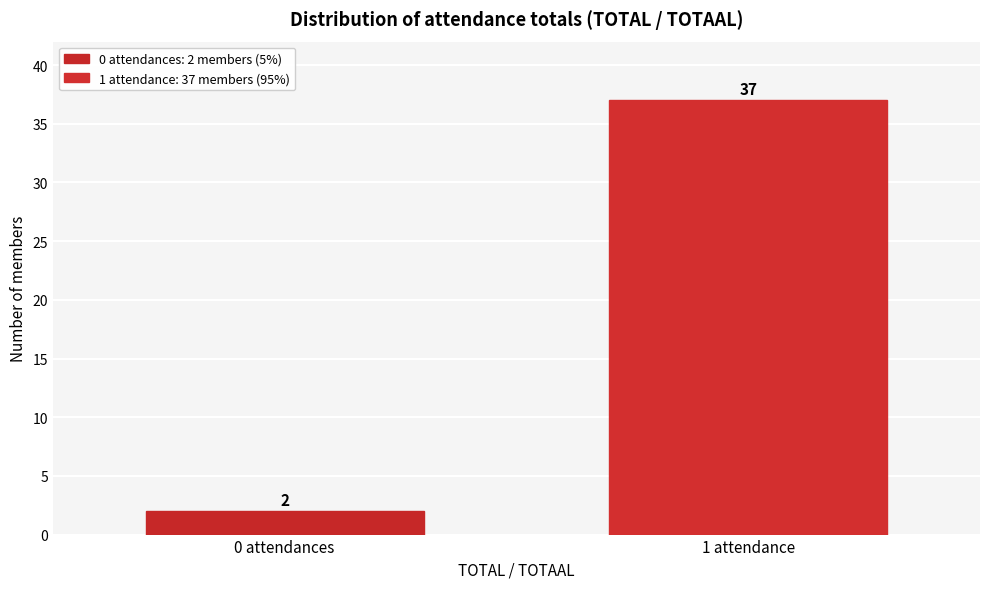

Reading right to left, what are all the values shown in this chart?

37	2